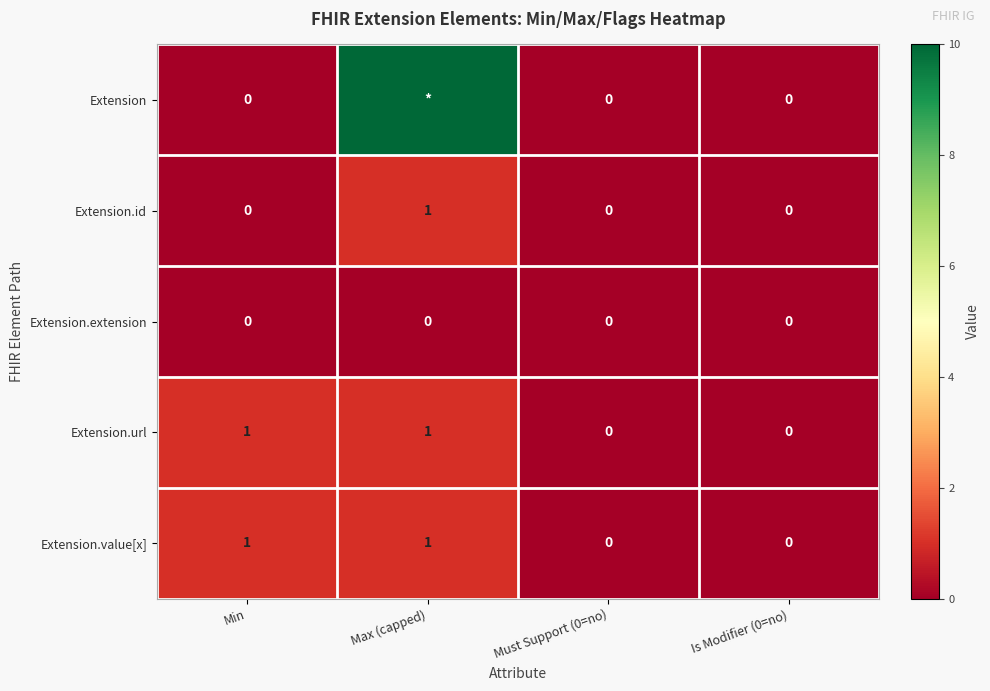

Count the Extension.url values in the range 0 to 1.

4